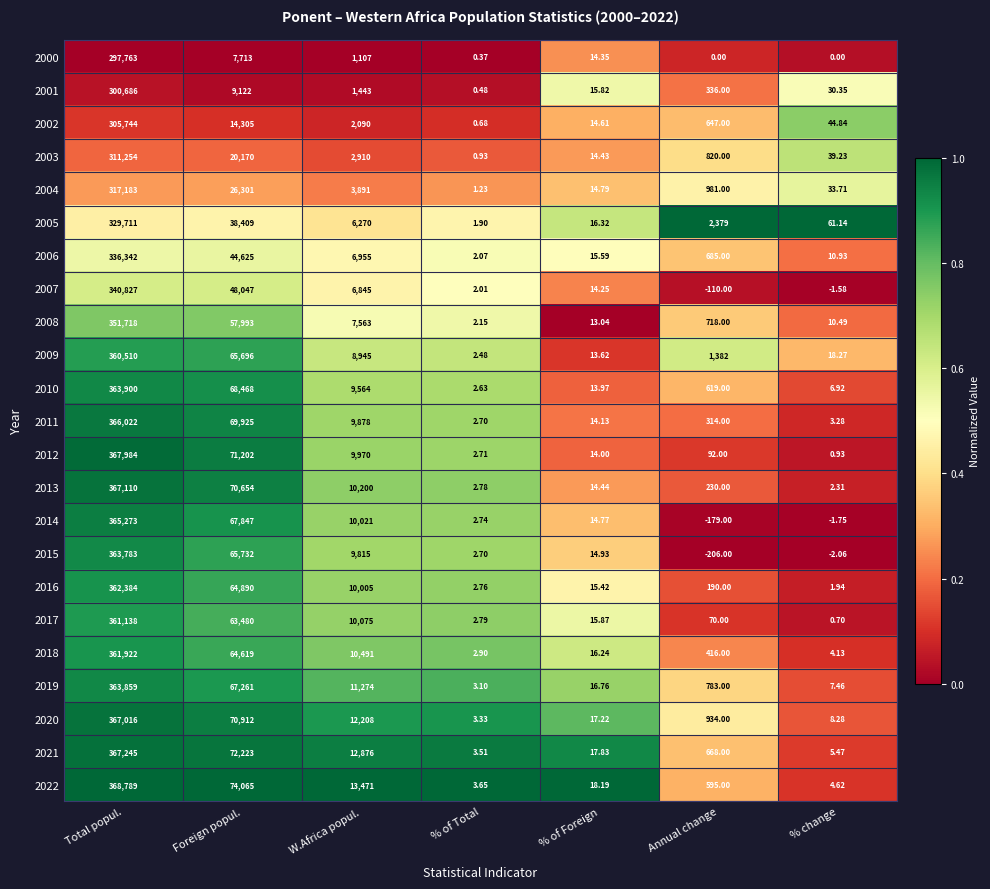

At which category is the sum across all series the highest?

Total popul.